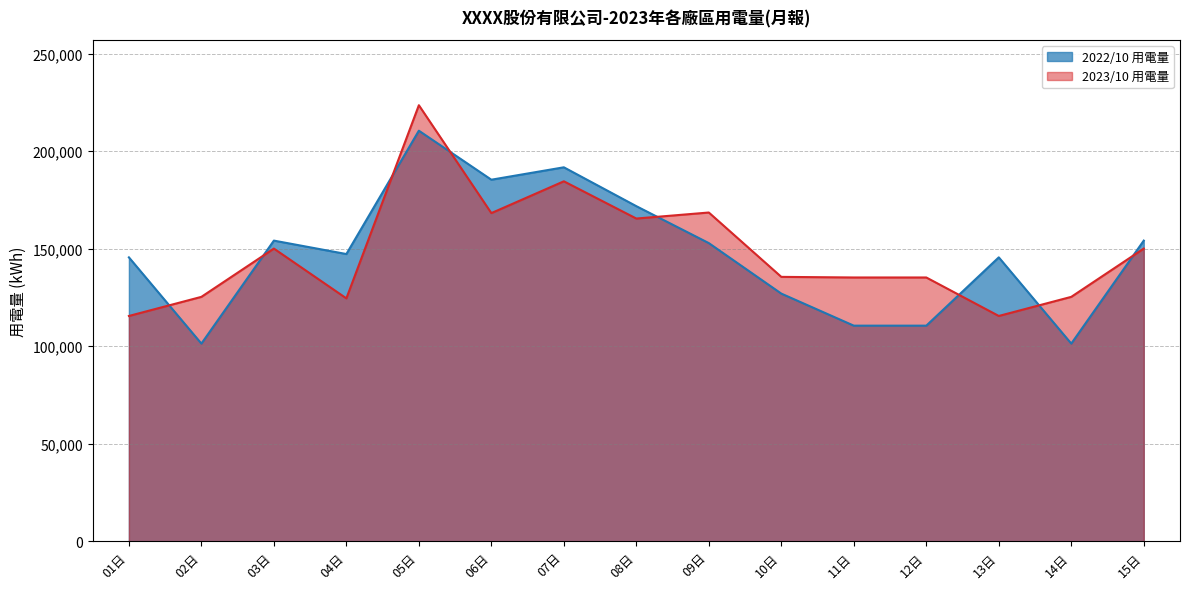

At which label is 2023/10 用電量 closest to 169531?

09日